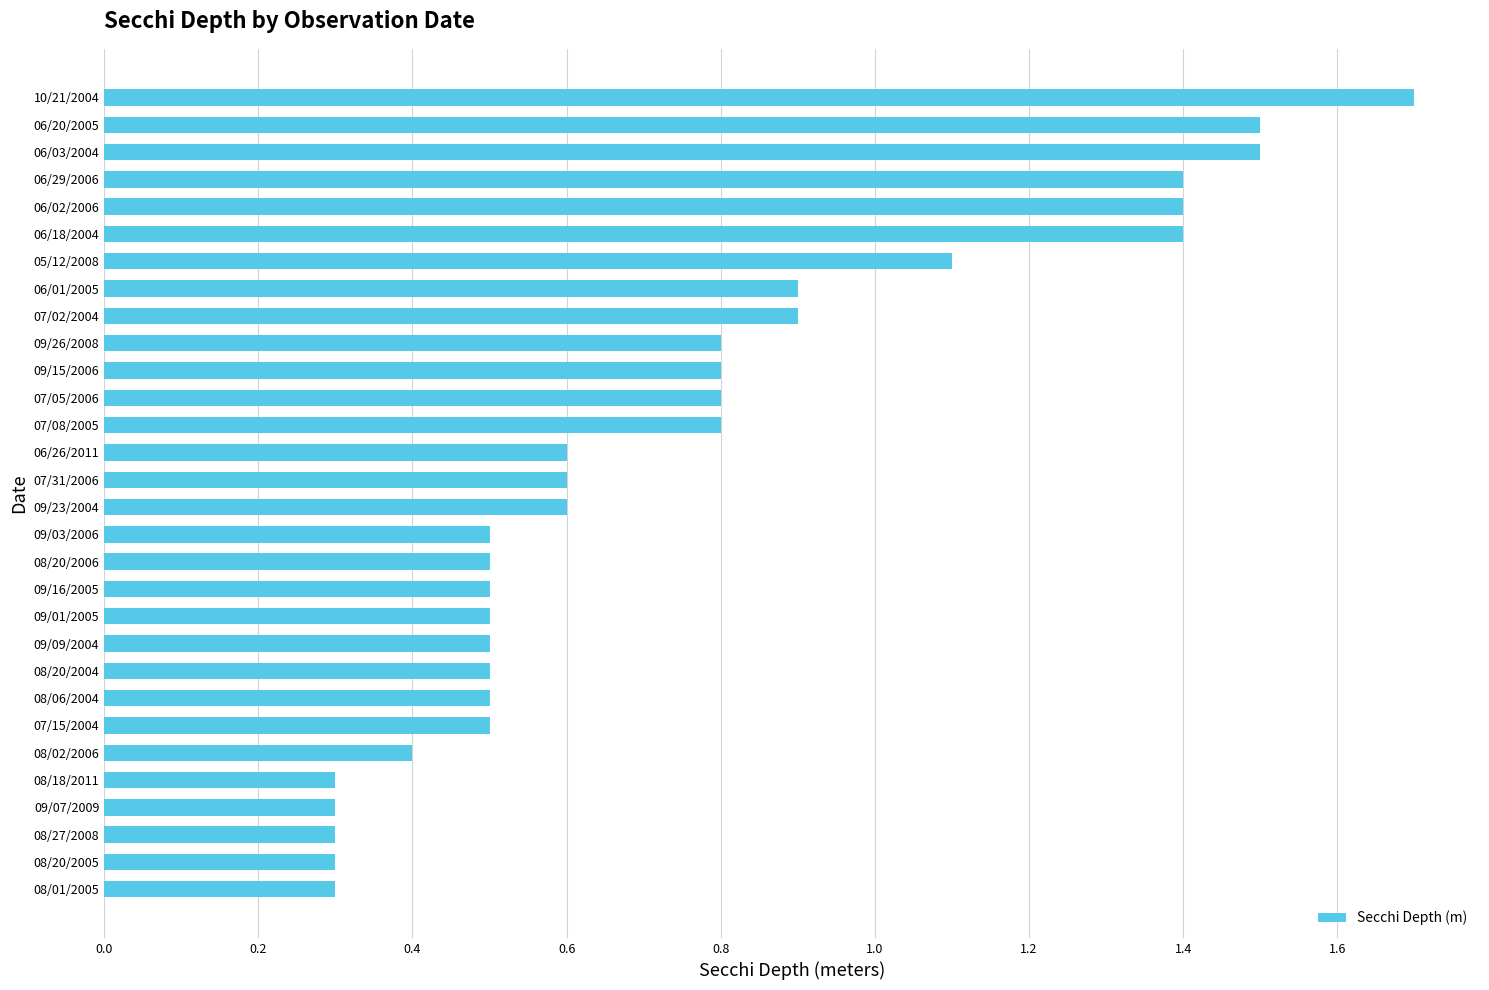

The value at 09/03/2006 is 0.2. True or false?

False